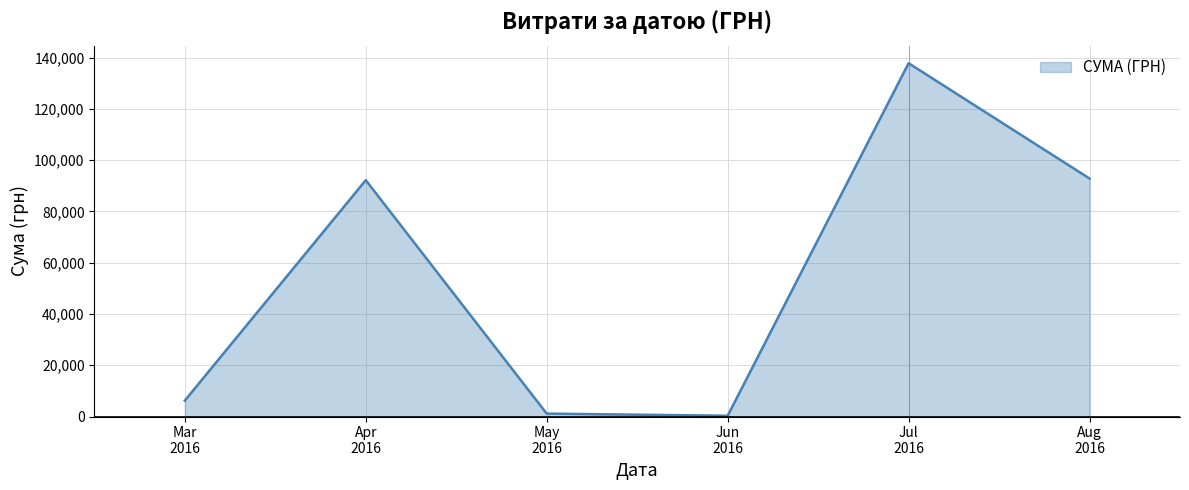

Which label corresponds to the largest value in the chart?

Jul
2016